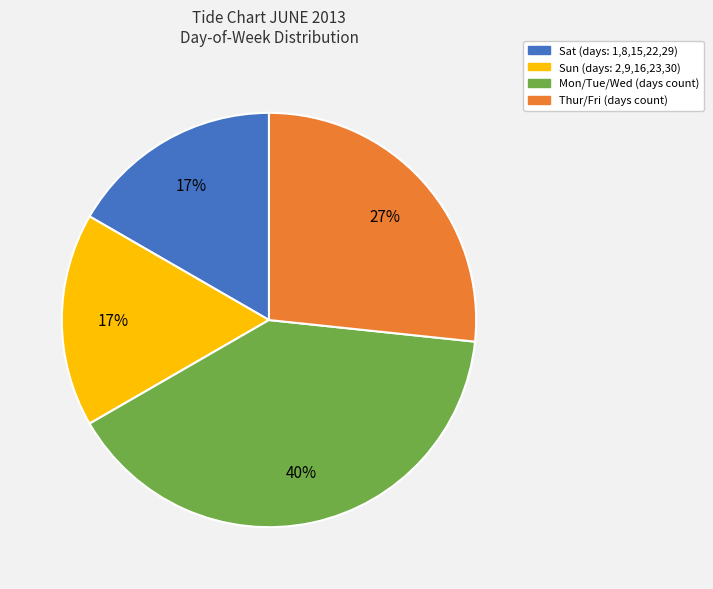

To the nearest percent, what is the average slice percentage?

25%